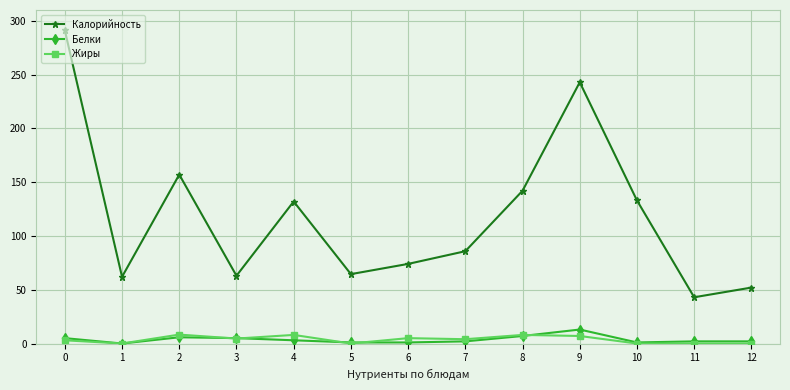

Where is the first local minimum for Белки?

1